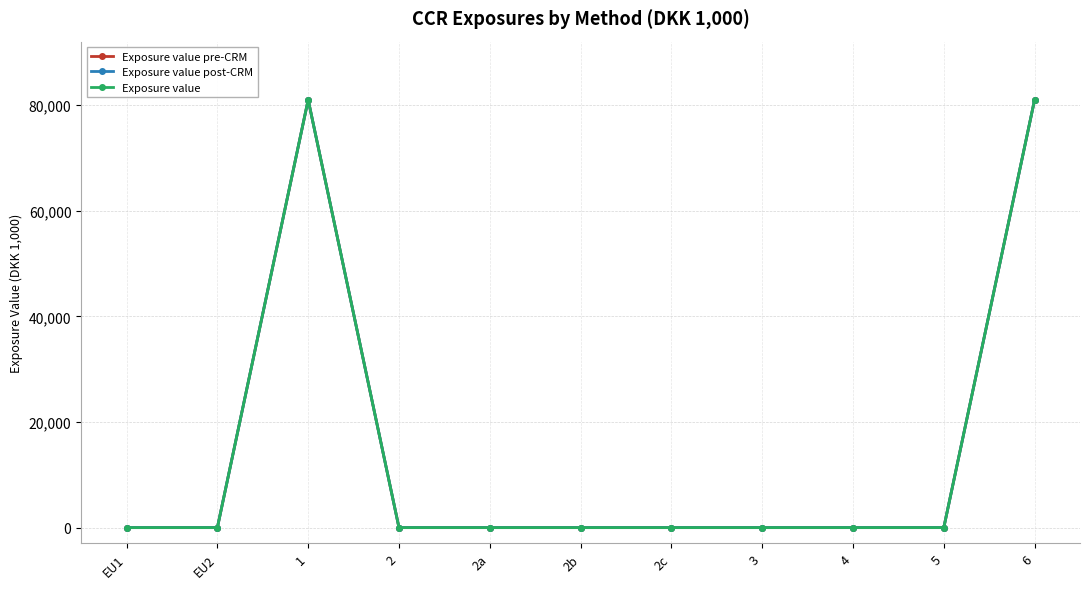

Reading left to right, list all the values displayed in this chart.

Exposure value pre-CRM: 0	0	80988	0	0	0	0	0	0	0	80988
Exposure value post-CRM: 0	0	80988	0	0	0	0	0	0	0	80988
Exposure value: 0	0	80988	0	0	0	0	0	0	0	80988